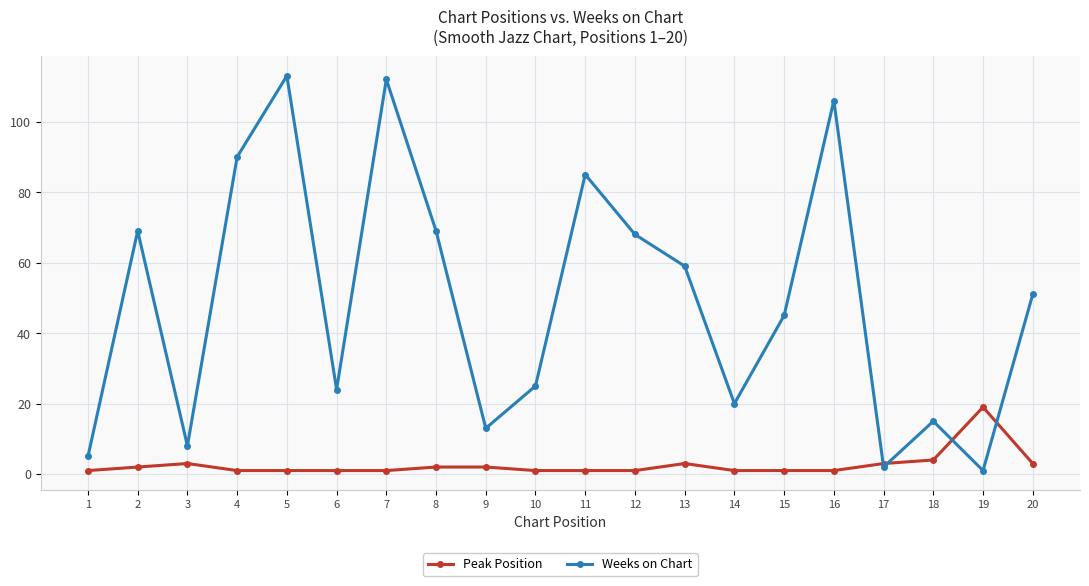

How many data points in Weeks on Chart are less than 51?

10